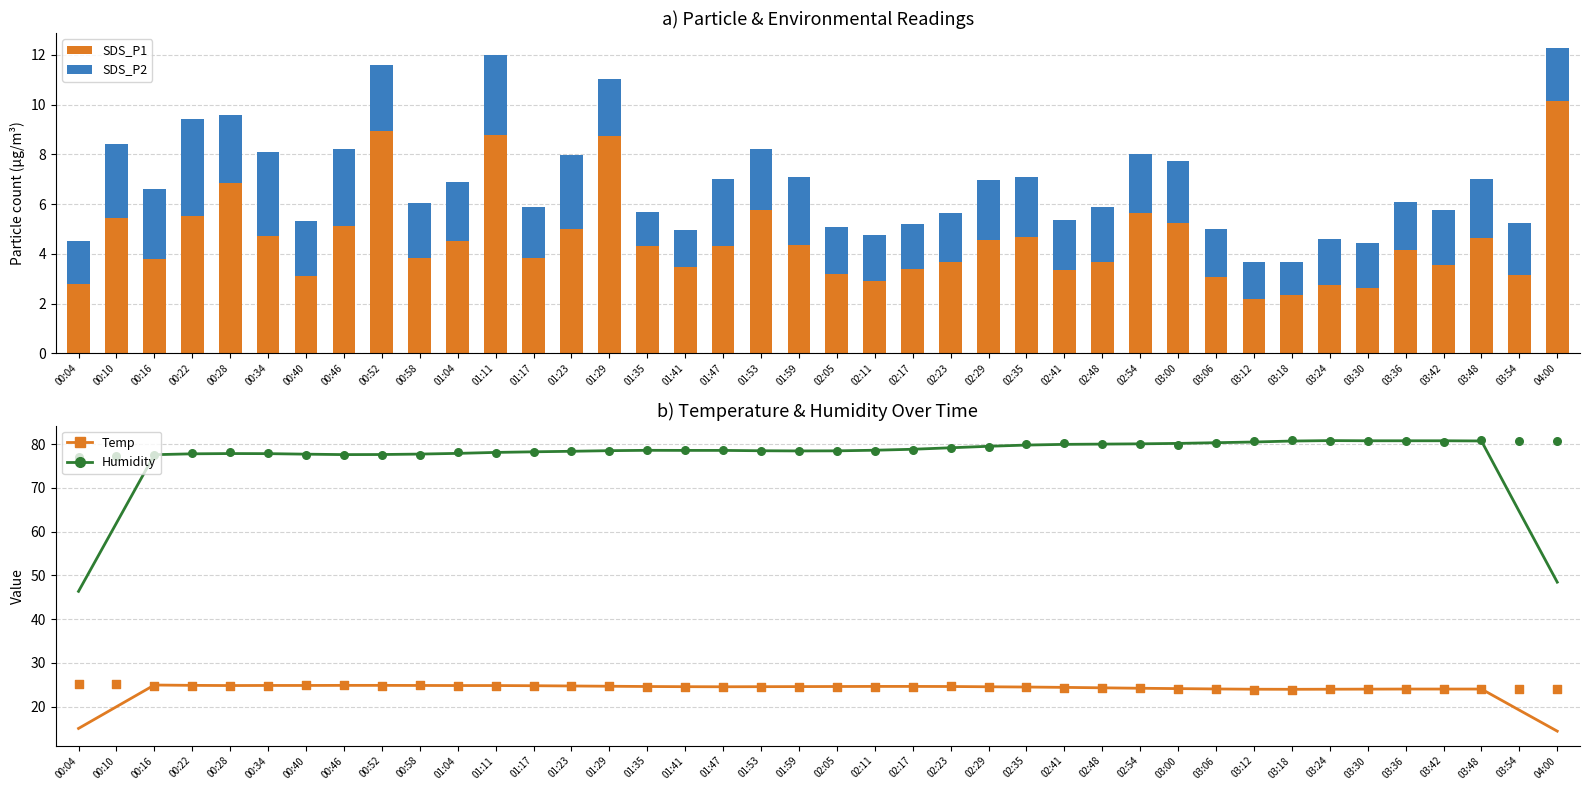

At how many categories does at least one series exceed 40?

40